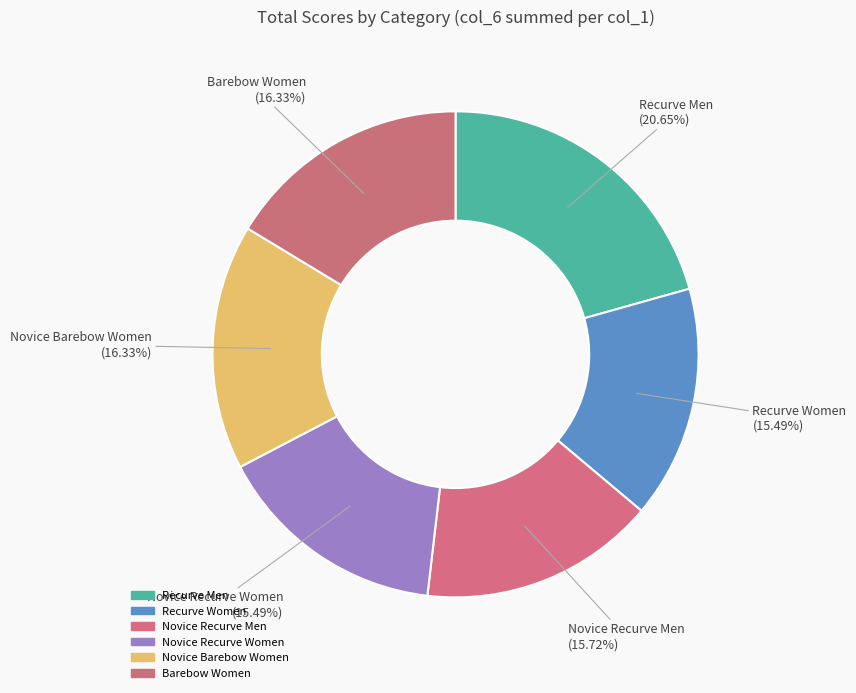

How many slices are in this pie chart?

6